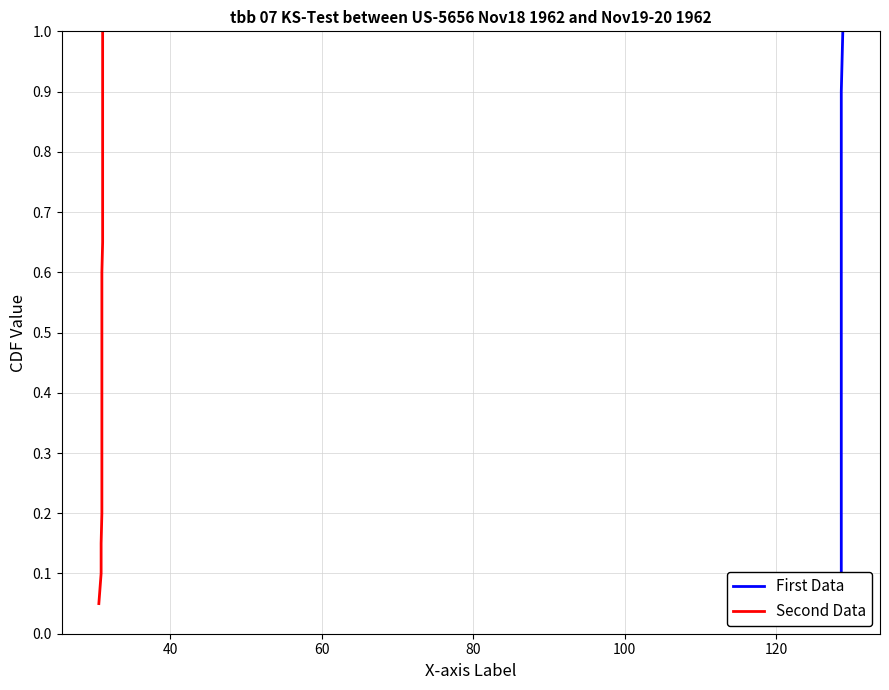

Does the chart have visible grid lines?

Yes